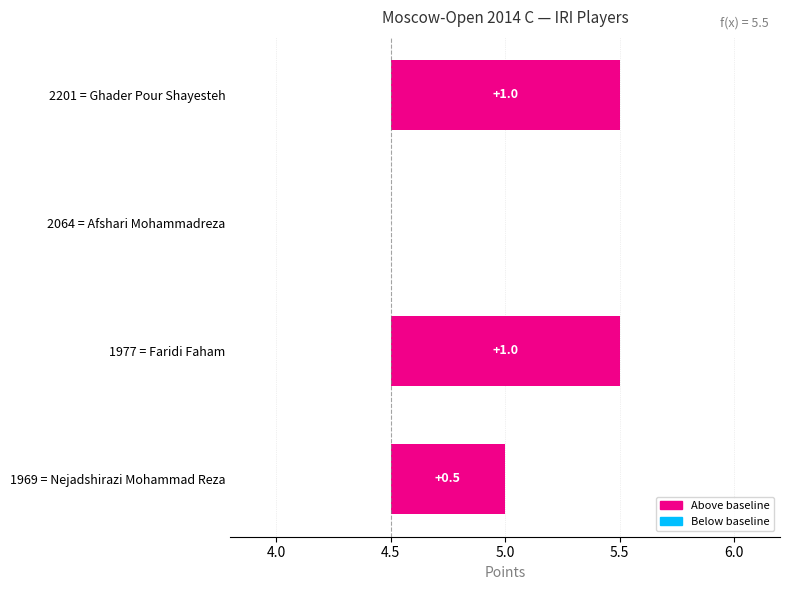

What is the maximum value shown in the chart?

1.0